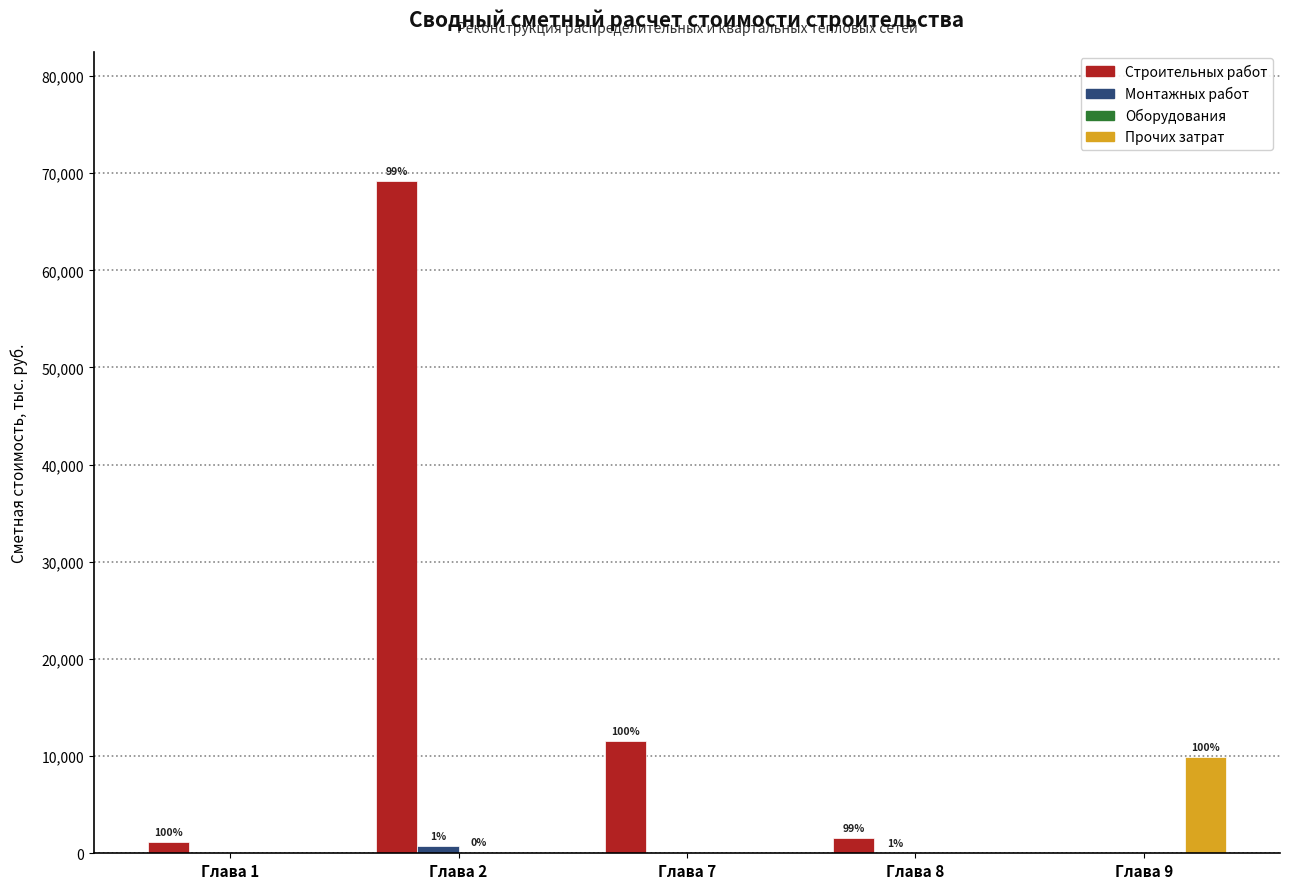

Between Глава 2 and Глава 9, which series saw the biggest shift?

Строительных работ